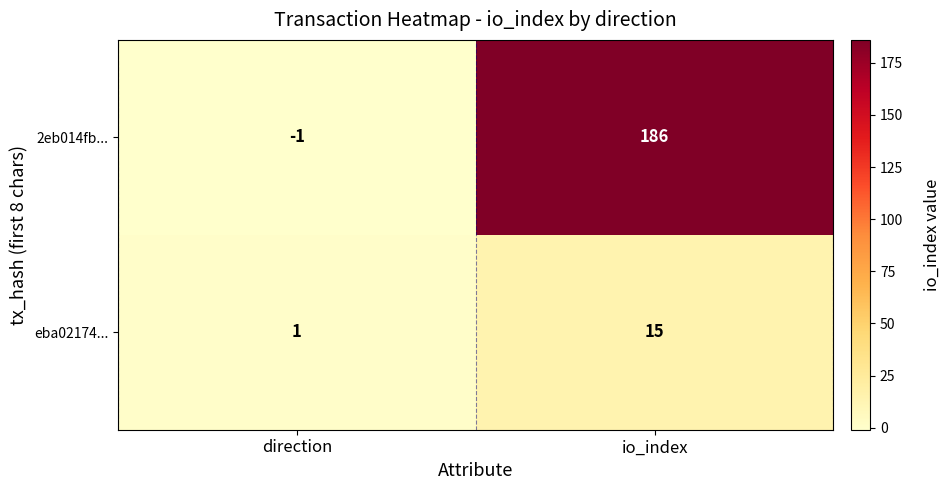

What is the greatest value displayed?

186